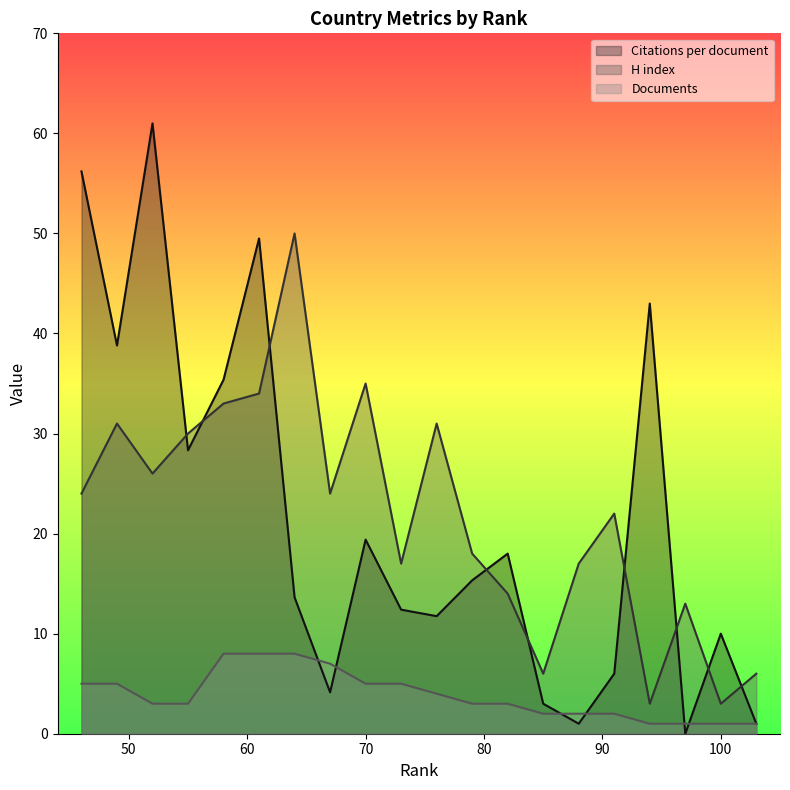

True or false: H index and Documents cross at least once.

False